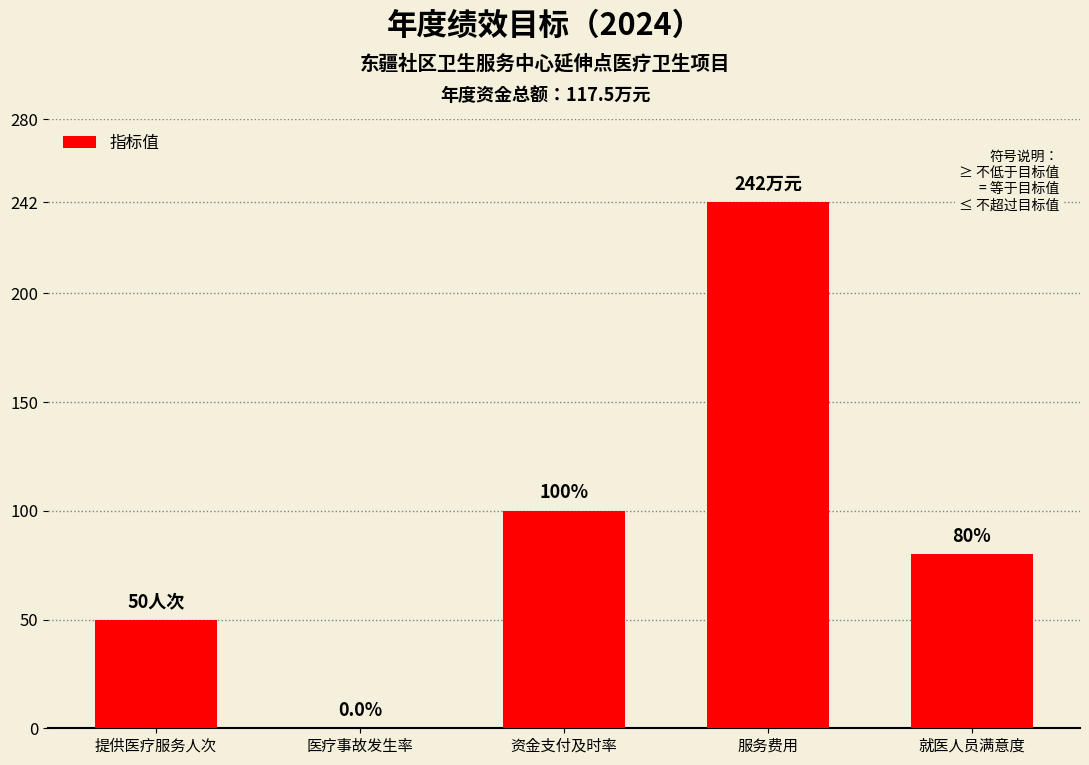

Reading right to left, what are all the values shown in this chart?

80	242	100	0	50